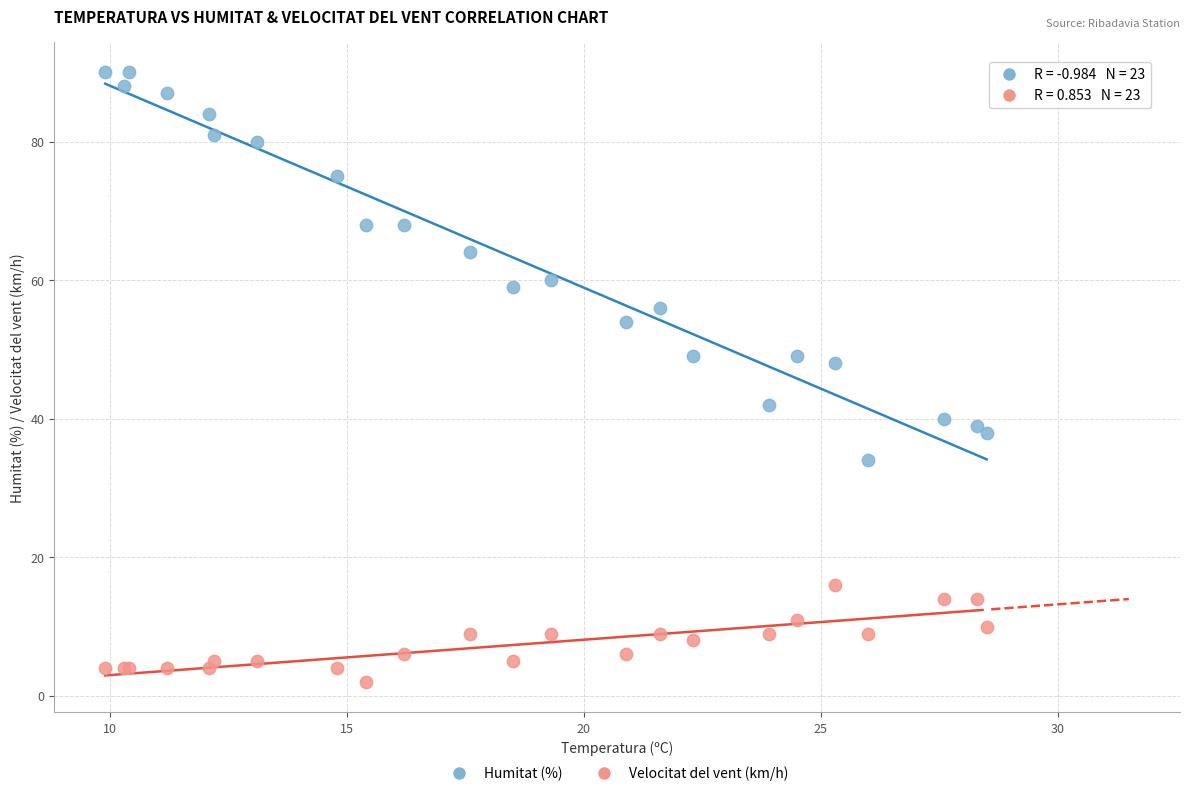

What are all the series names shown in the legend?

Humitat (%), Velocitat del vent (km/h)